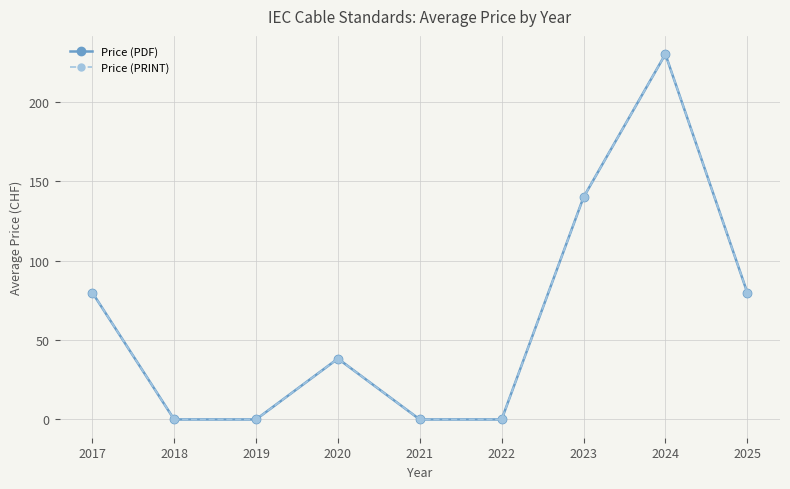

What is the total value across all series at 2023?

280.0